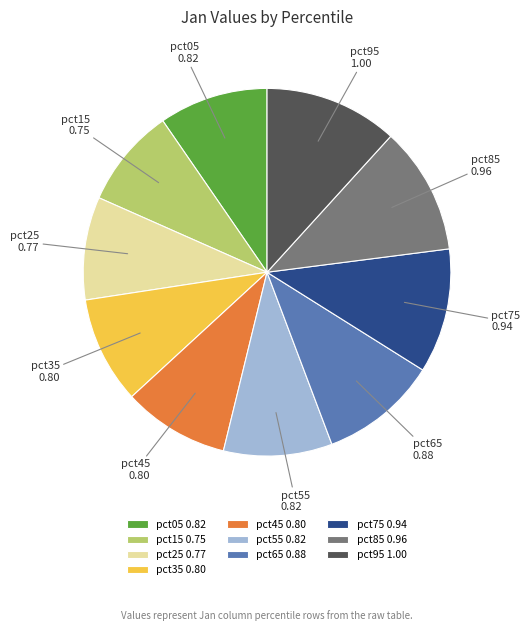

Count the number of slices in the pie.

10